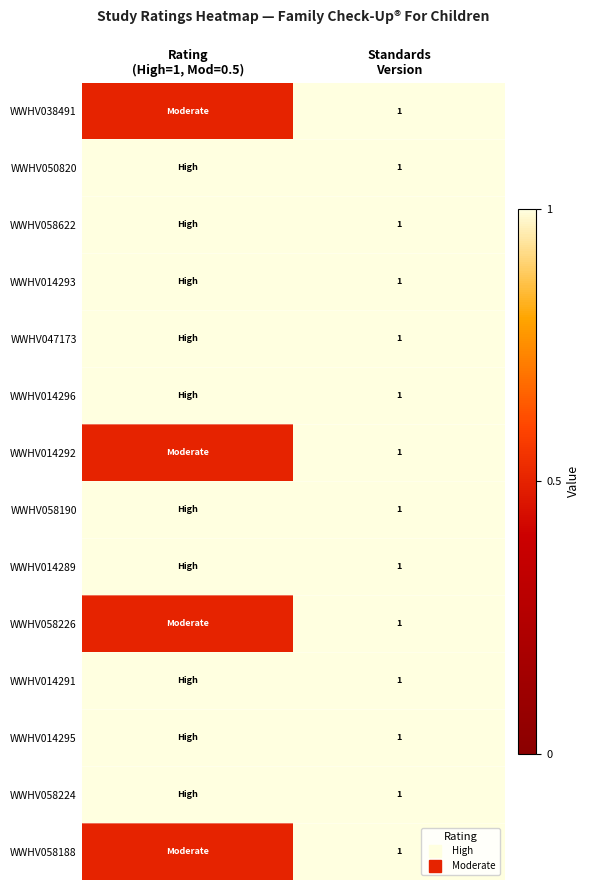

The WWHV058622 series shows 1.7 at Standards Version. True or false?

False